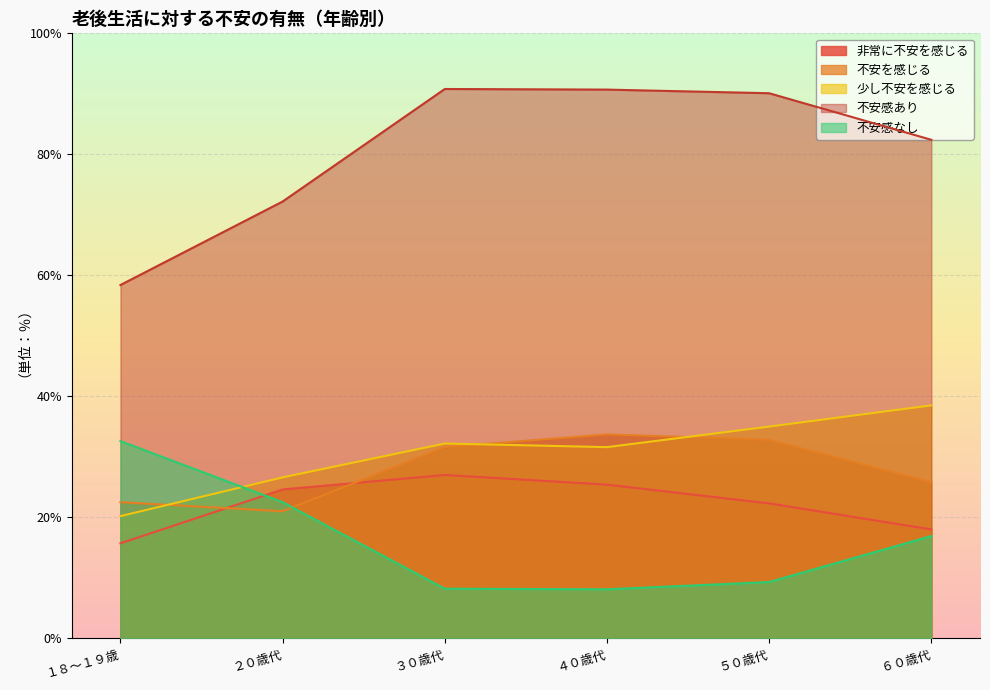

What is the difference between the 少し不安を感じる values at ３０歳代 and ５０歳代?

2.8